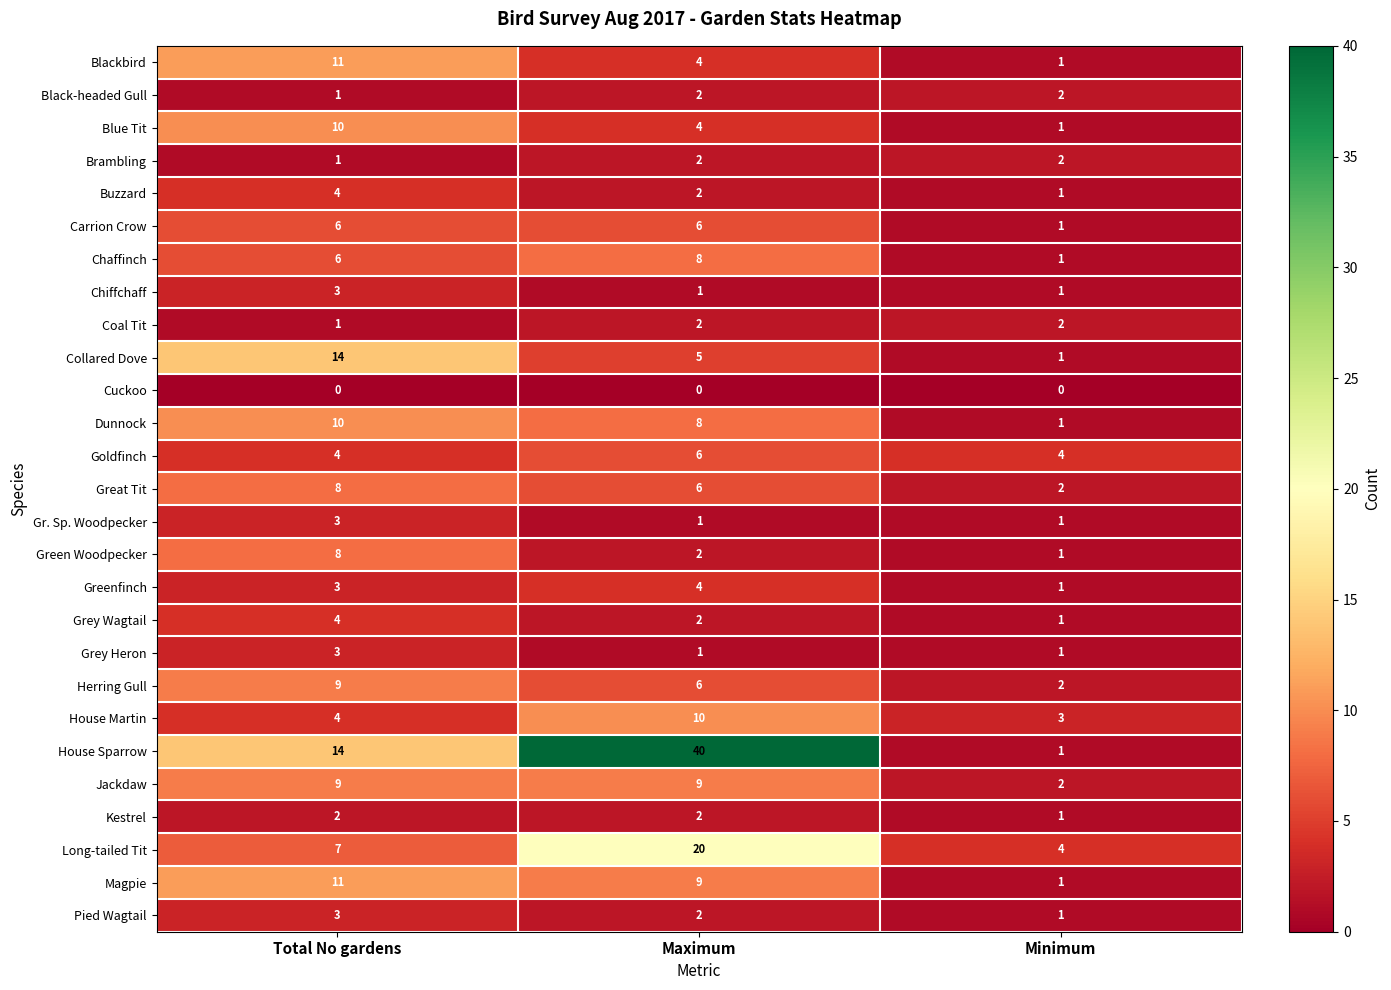

What is the difference between the Long-tailed Tit values at Minimum and Maximum?

16